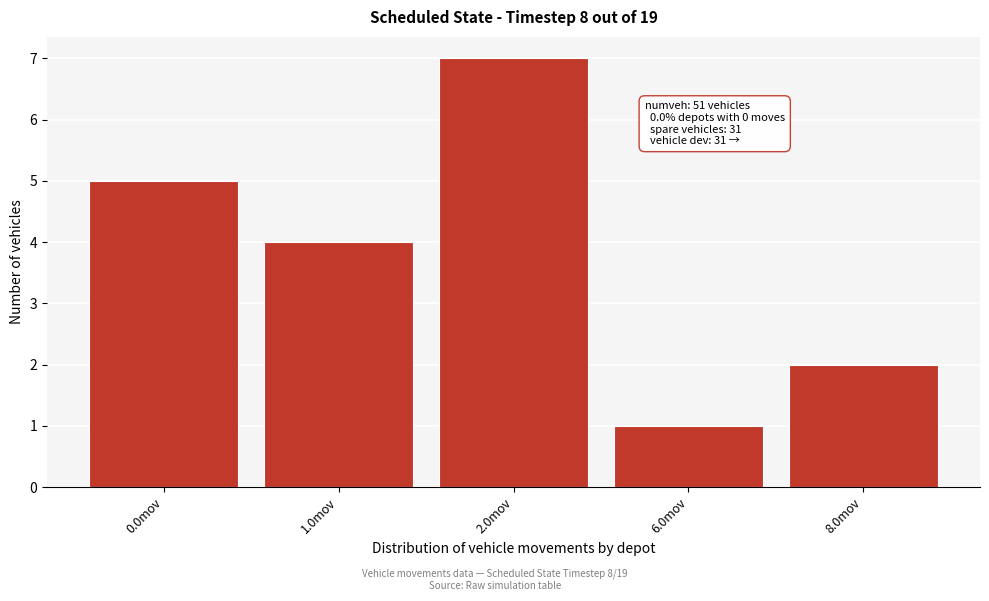

Reading right to left, what are all the values shown in this chart?

2	1	7	4	5